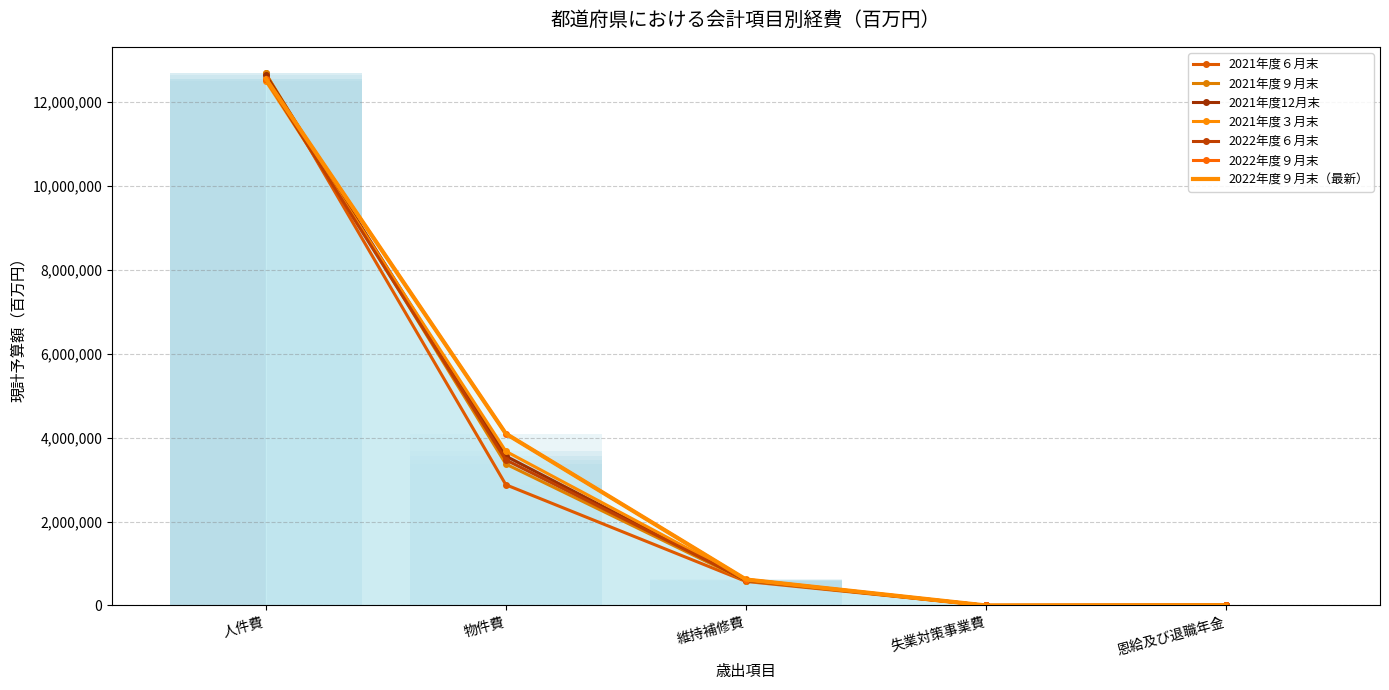

At which label does 2021年度３月末 first exceed 620301?

人件費